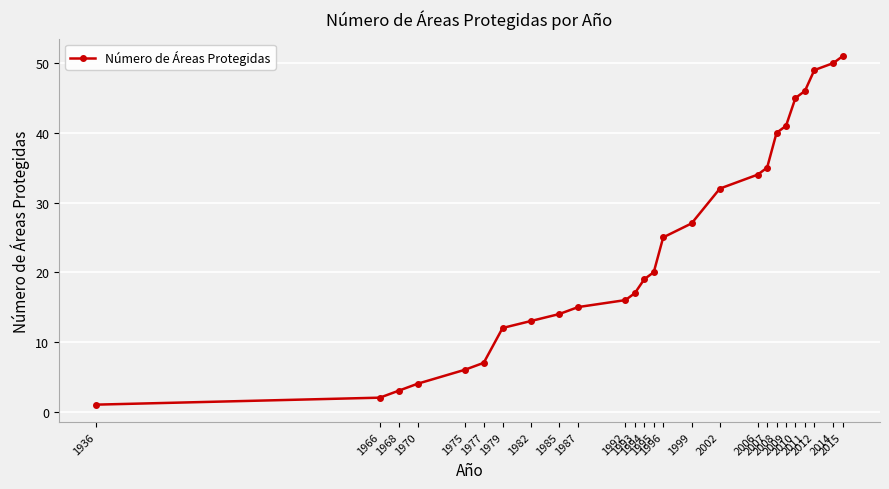

What is the greatest value displayed?

51